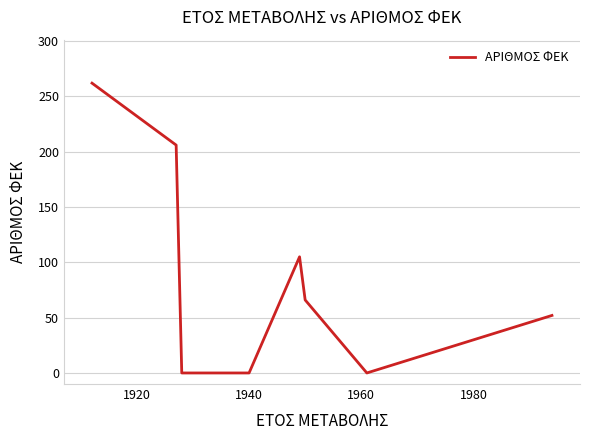

How many interior local peaks (higher than both neighbors) does the data have?

1